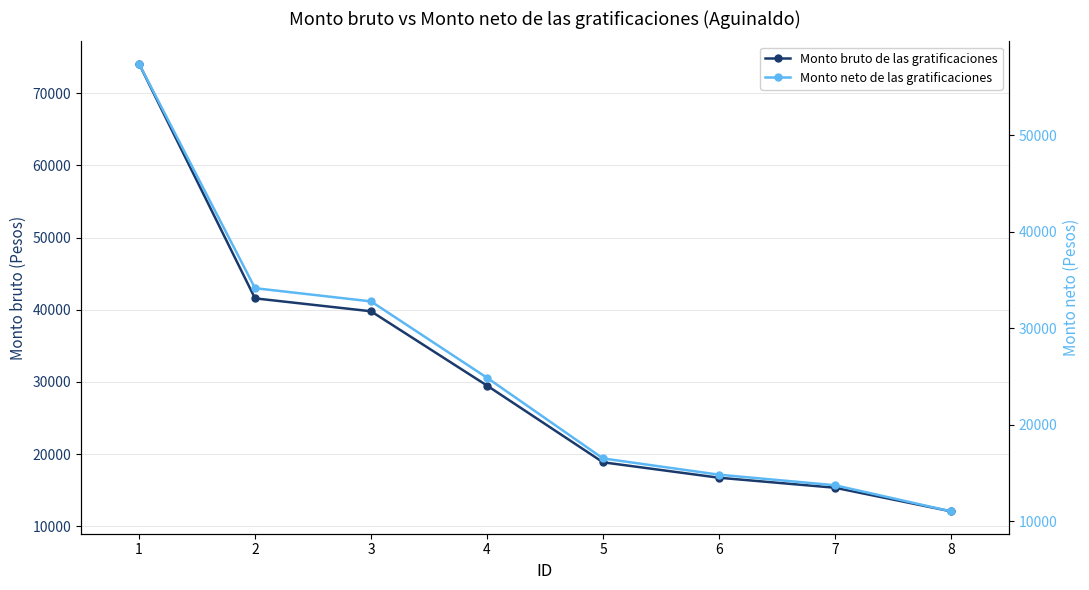

Reading left to right, what are all the values shown in this chart?

Monto bruto de las gratificaciones: 74105.2	41580.4	39788.8	29490.0	18854.8	16714.4	15327.6	12054.4
Monto neto de las gratificaciones: 57406.5	34143.1	32773.3	24858.9	16495.6	14811.9	13716.4	11012.2